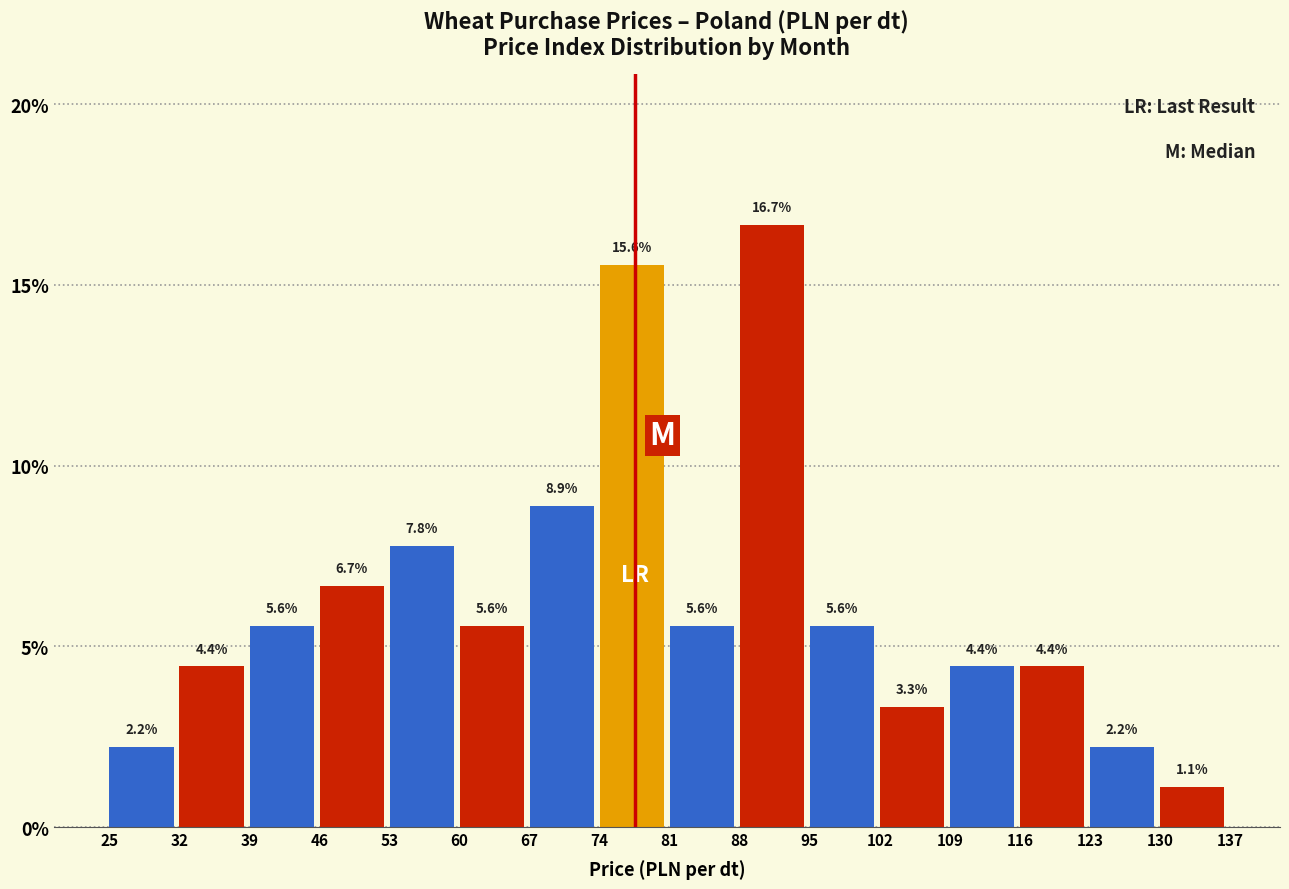

Over which range of the x-axis is the bar tallest?

88 to 95